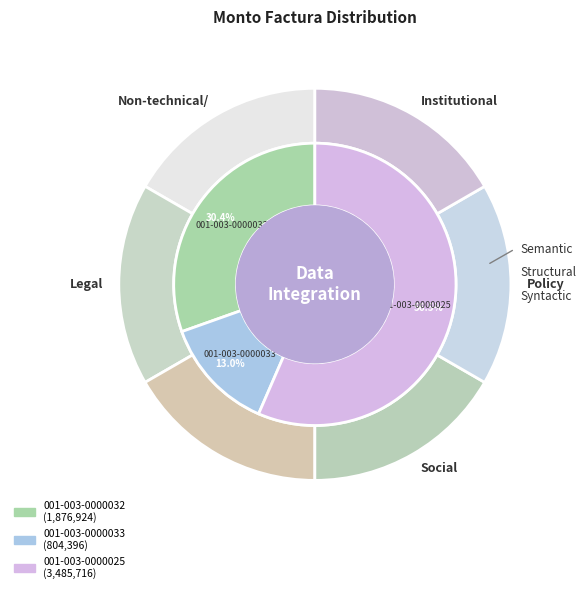

What is the largest slice in the pie chart?

001-003-0000025